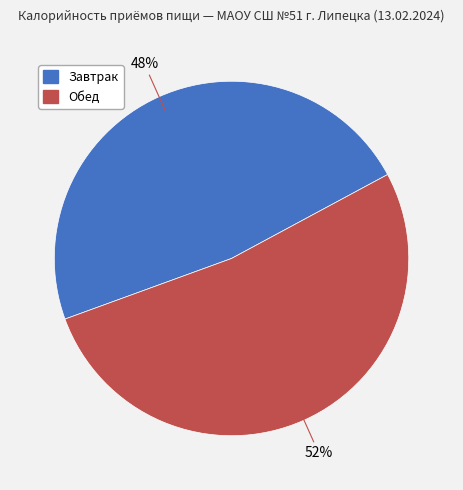

True or false: Завтрак accounts for 48% of the total.

True